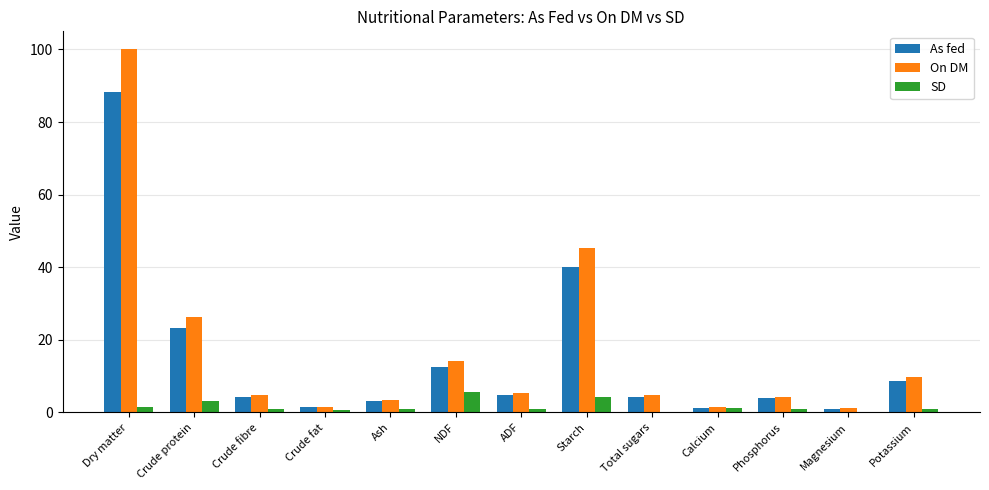

Is the value of As fed at Crude fibre greater than the value of SD at NDF?

No